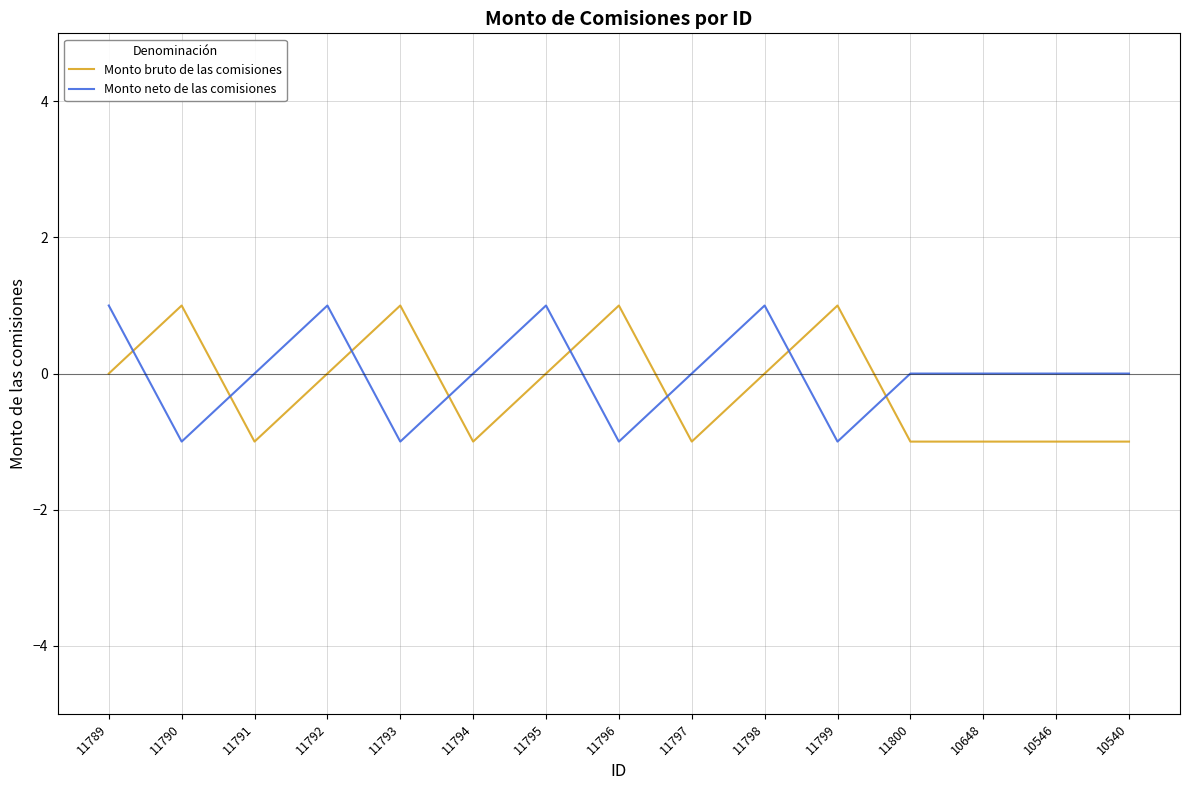

At 10648, list the series in order from largest to smallest.

Monto neto de las comisiones, Monto bruto de las comisiones